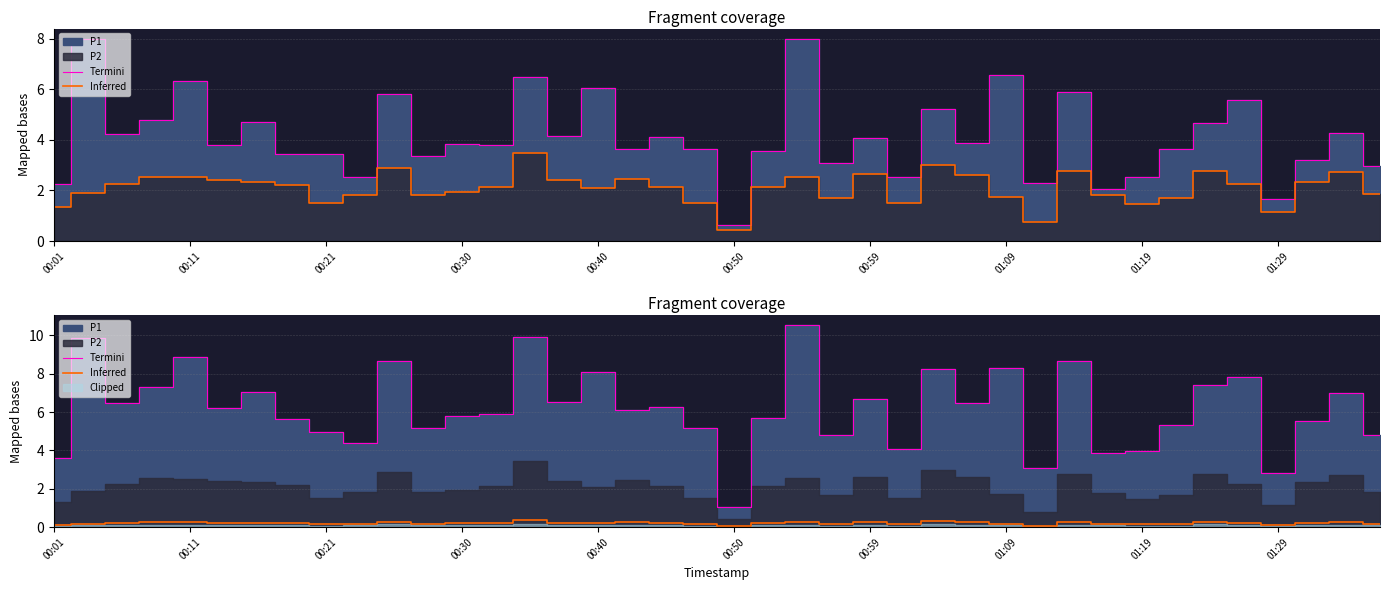

At which category is the sum across all series the highest?

22